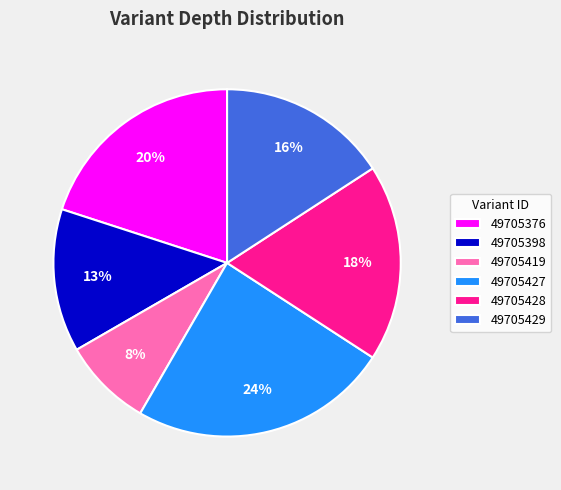

To the nearest percent, what portion does 49705419 represent?

8%